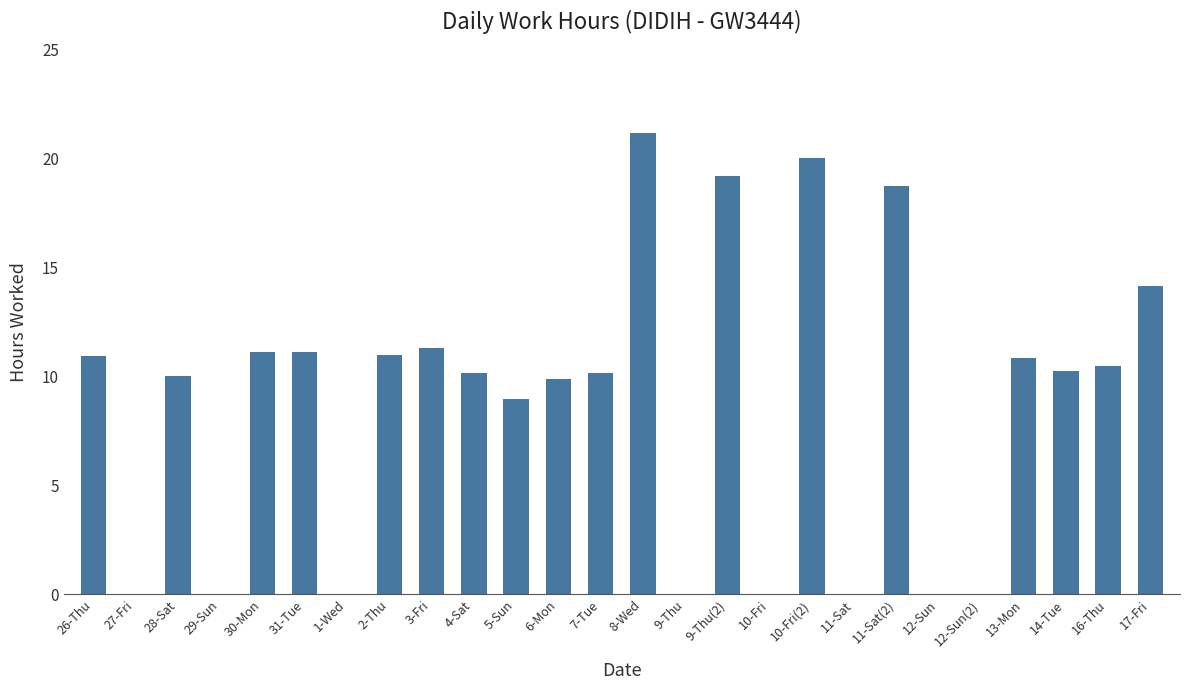

What is the change in value from 14-Tue to 17-Fri?

+3.9